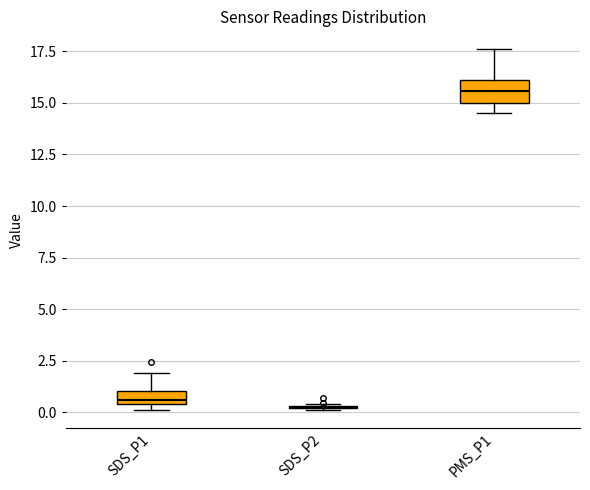

Which box is the tallest, from its lower edge to its upper edge?

PMS_P1